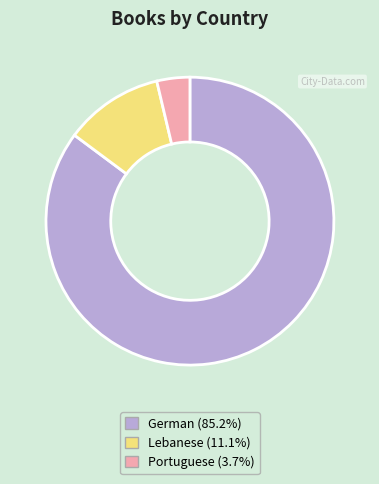

Is it true that Portuguese is 10% of the pie?

False